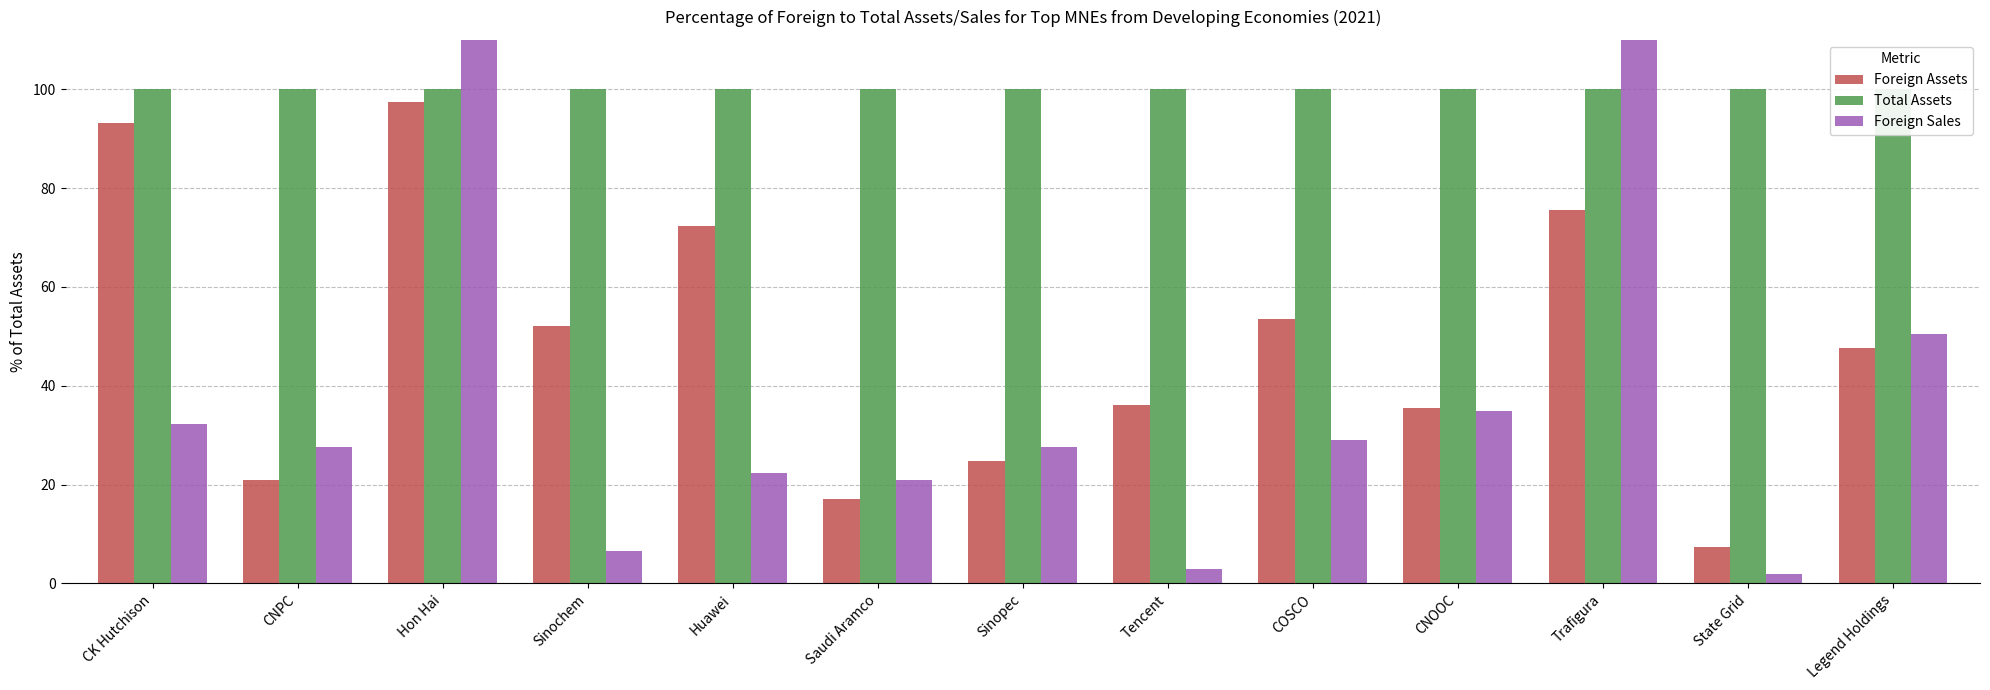

Which has a higher value, State Grid or CNOOC?

CNOOC